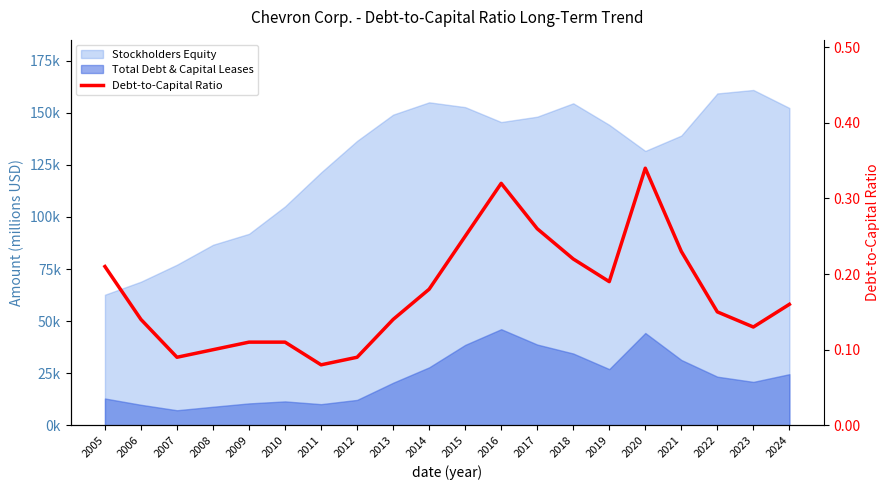

Rank the categories by value from highest to lowest.

2020, 2016, 2017, 2015, 2021, 2018, 2005, 2019, 2014, 2024, 2022, 2006, 2013, 2023, 2009, 2010, 2008, 2007, 2012, 2011